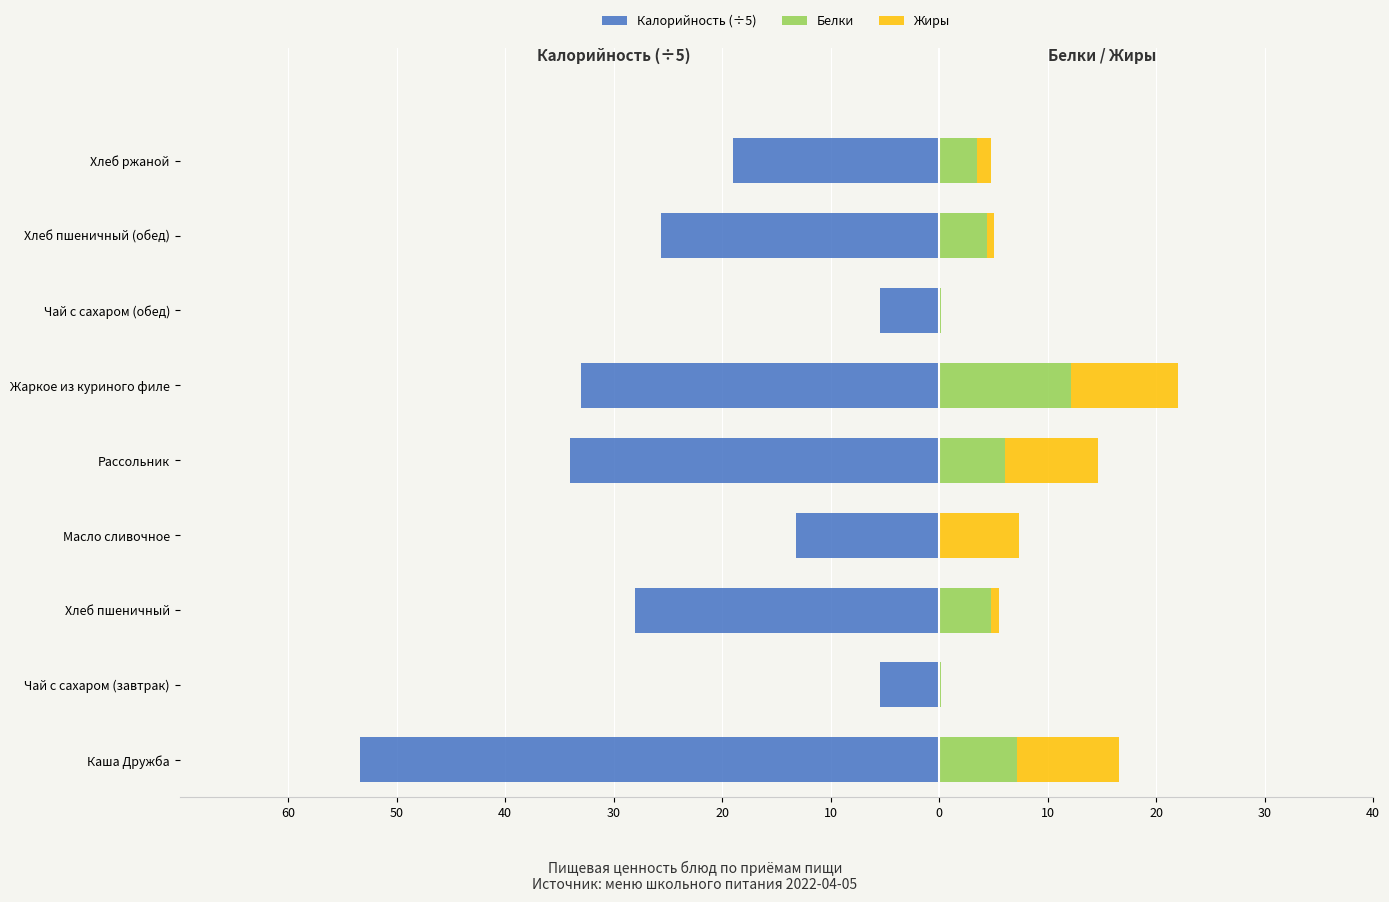

Are the bars horizontal?

Yes